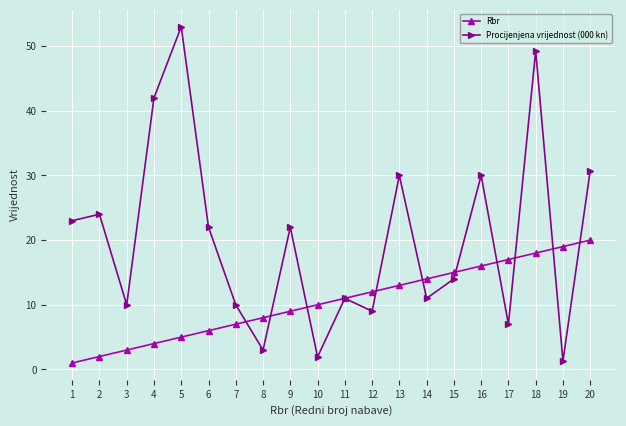

List the series in order of their overall mean, highest first.

Procijenjena vrijednost (000 kn), Rbr